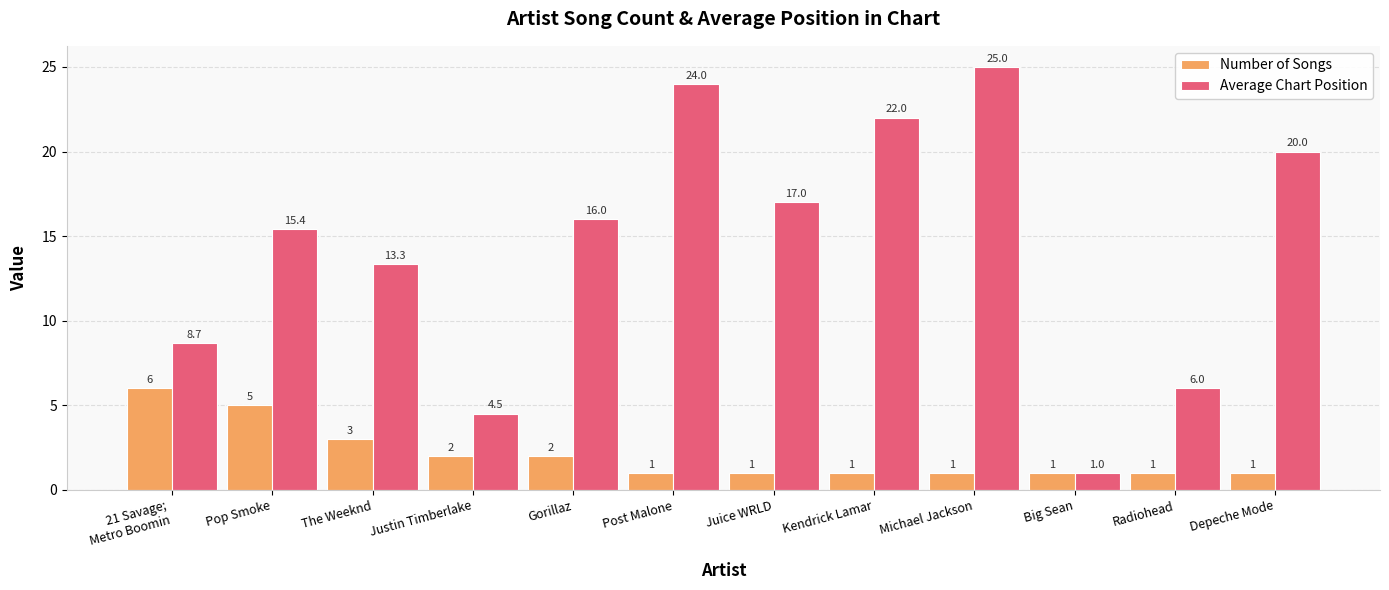

What value does the Average Chart Position series have at Gorillaz?

16.0